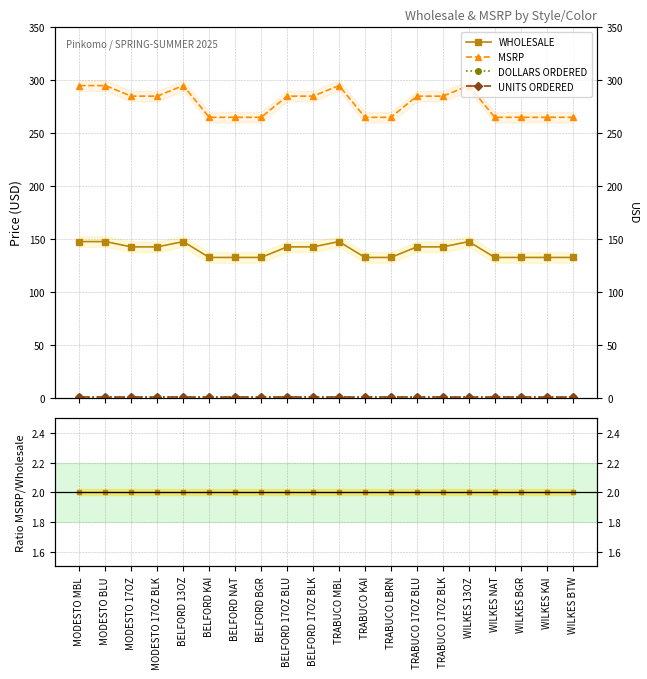

What is the difference between the WHOLESALE values at MODESTO MBL and MODESTO 17OZ?

5.0